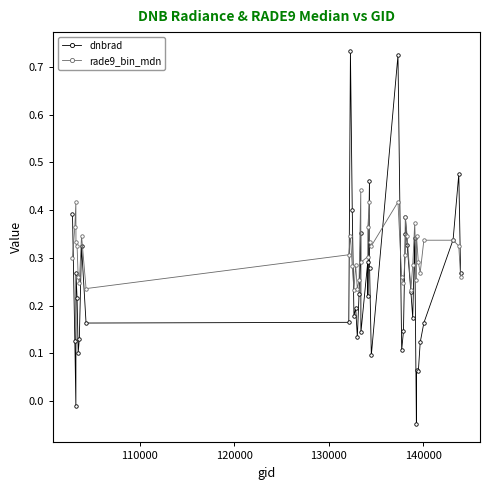

True or false: dnbrad has more than 2 interior local peaks.

True